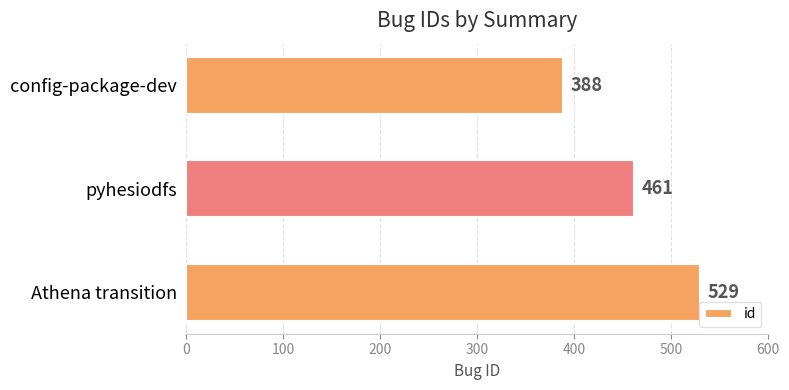

What is the value of the 1st bar from the top?

388